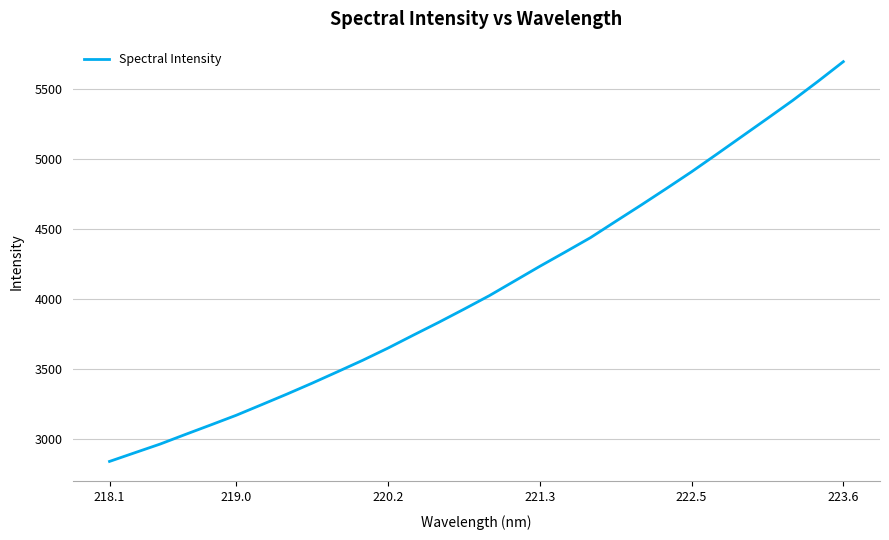

What is the difference between the maximum and minimum values?

2853.9